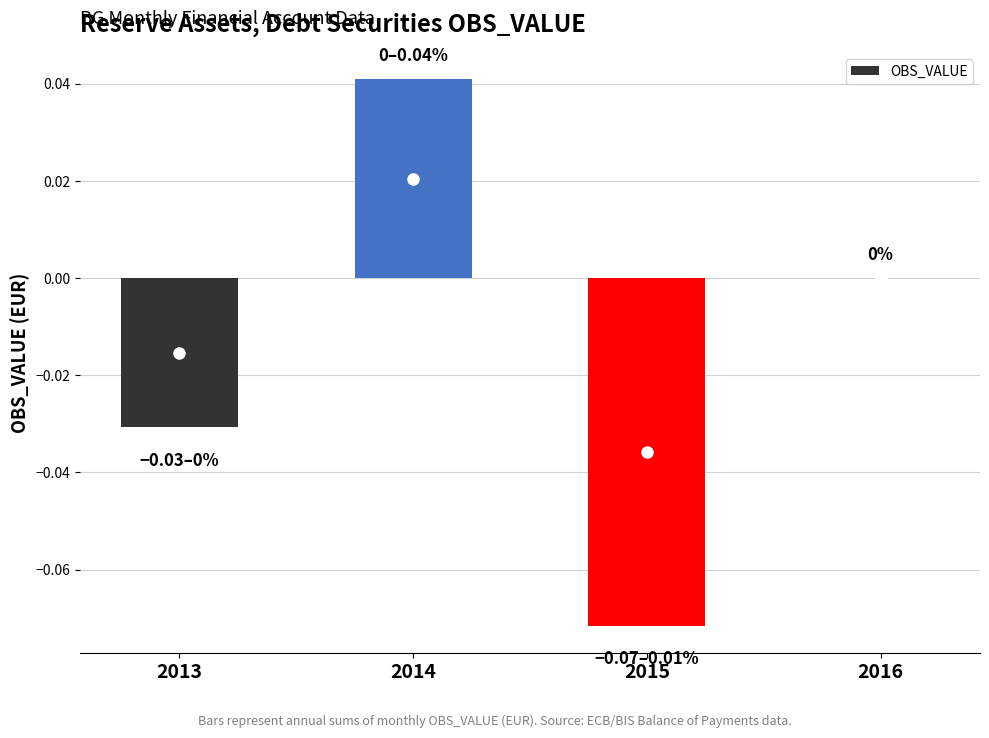

Is it true that the value at 2014 is 0.0?

True